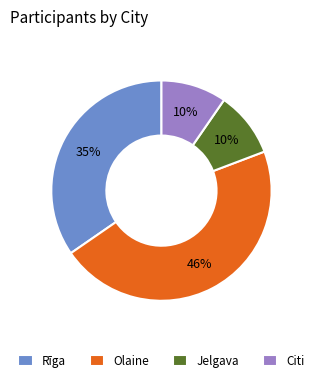

To the nearest percent, what percentage of the pie is Jelgava?

10%